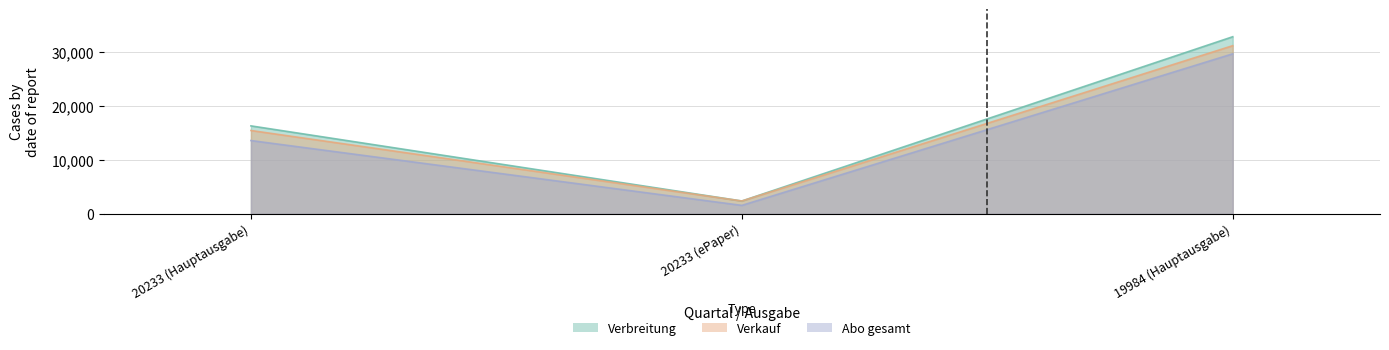

What position from the left is 20233 (Hauptausgabe)?

1